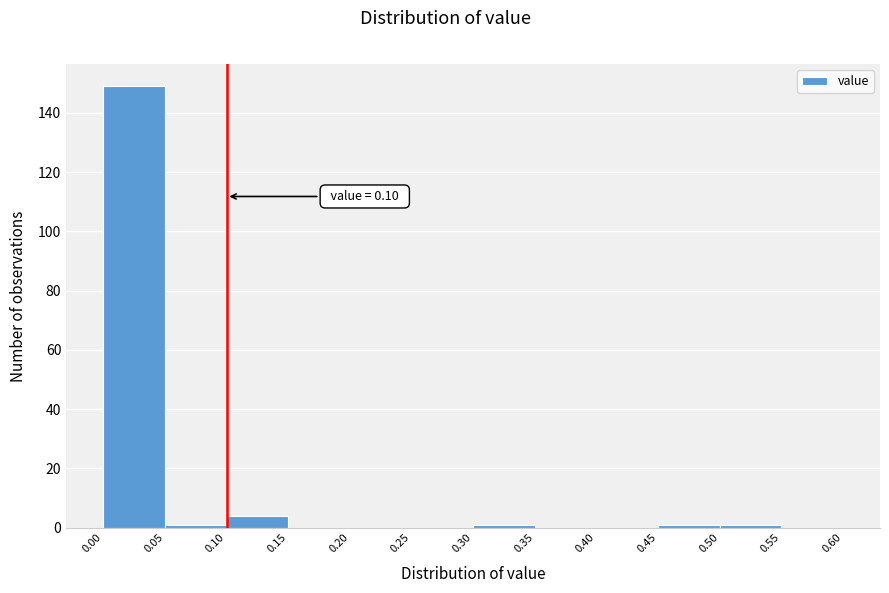

Which range on the x-axis has the tallest bar?

0.00 to 0.05